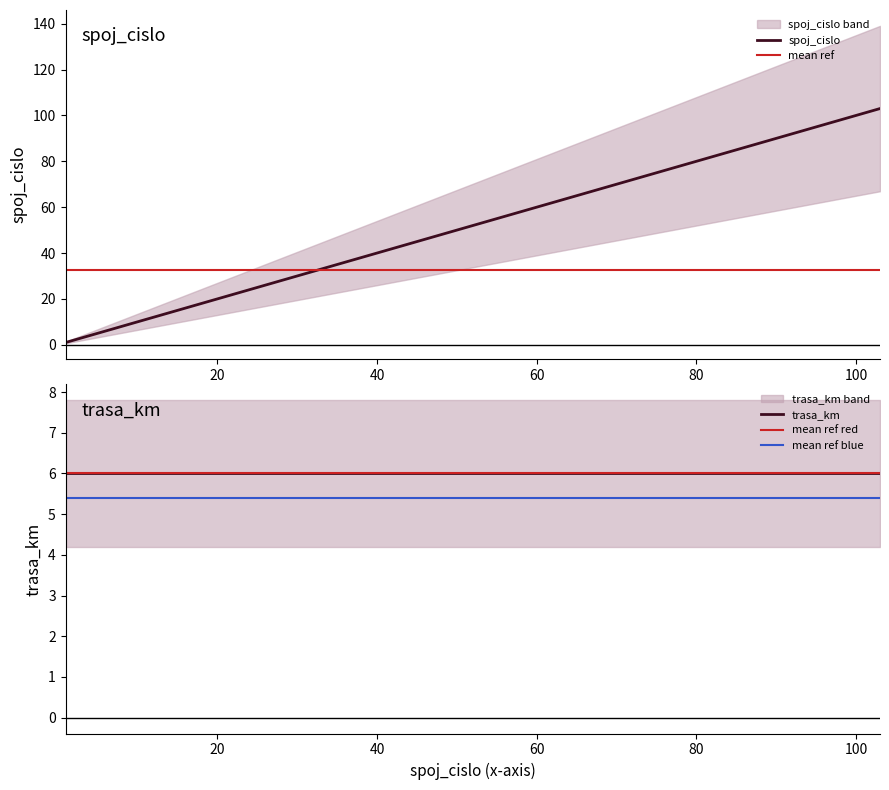

Rank the categories by value from highest to lowest.

spoj 103, spoj 101, spoj 9, spoj 7, spoj 5, spoj 3, spoj 1